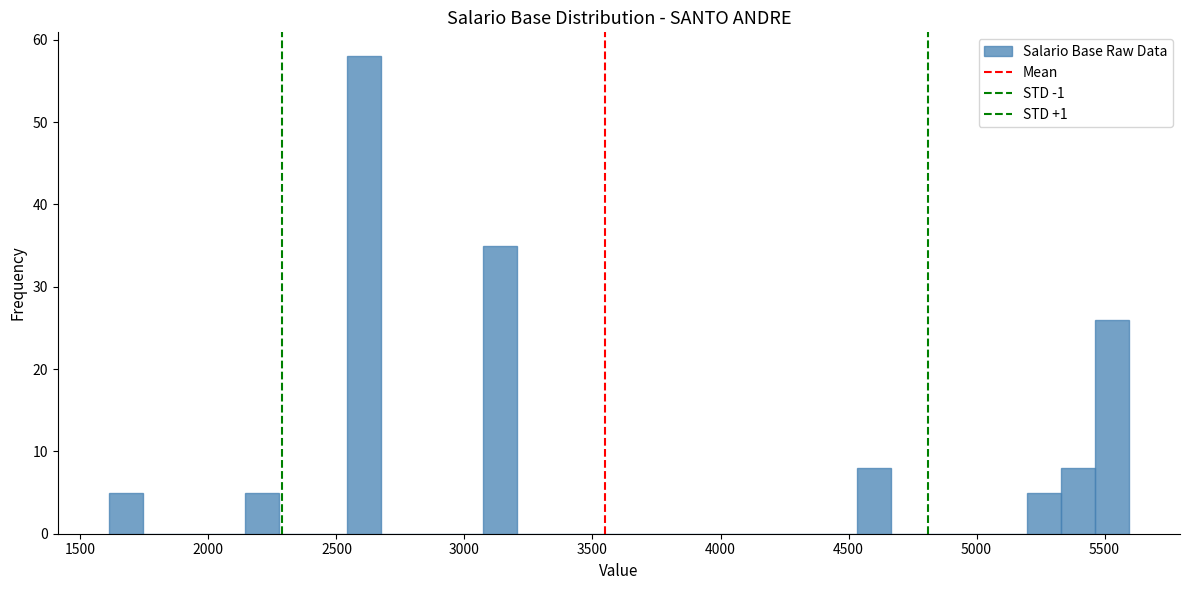

Around what value on the x-axis is the tallest bar? Give the approximate position of its centre, as read against the axis.

2600